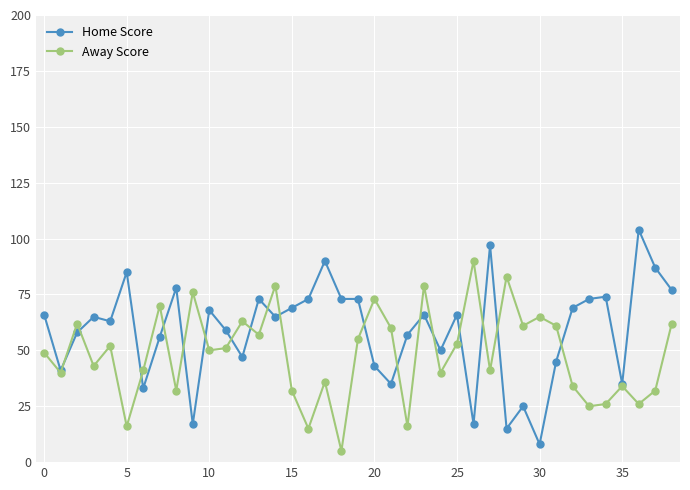

What is the difference between the maximum and minimum values in the Home Score series?

96